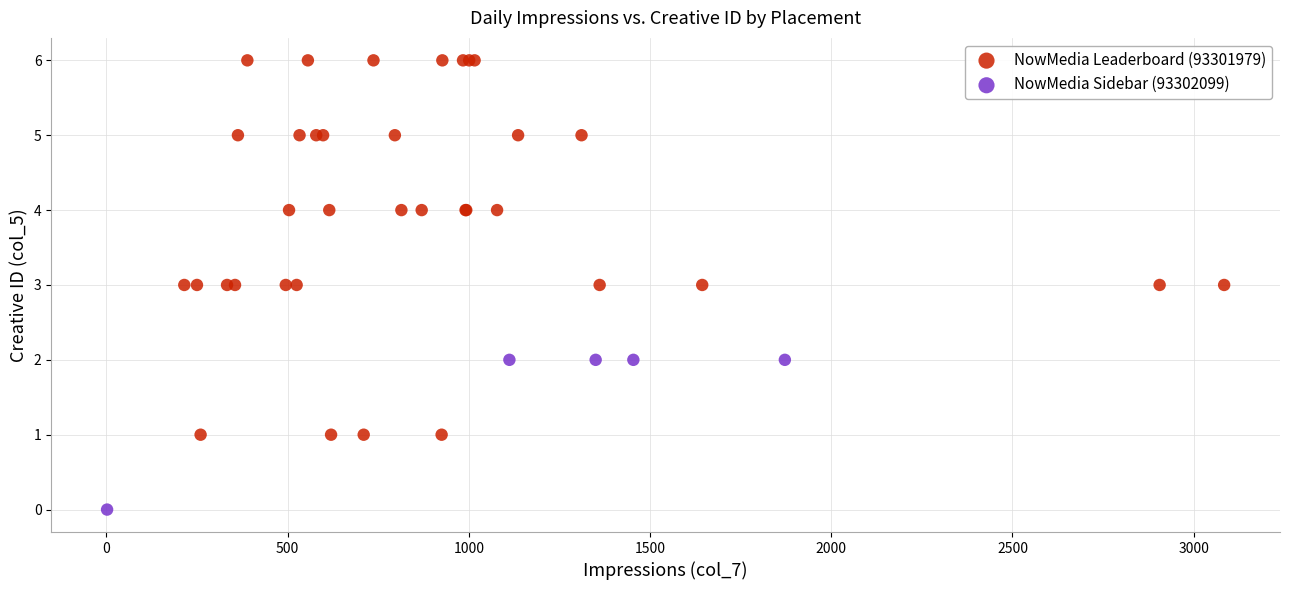

Which series contains the lowest Y value?

NowMedia Sidebar (93302099)